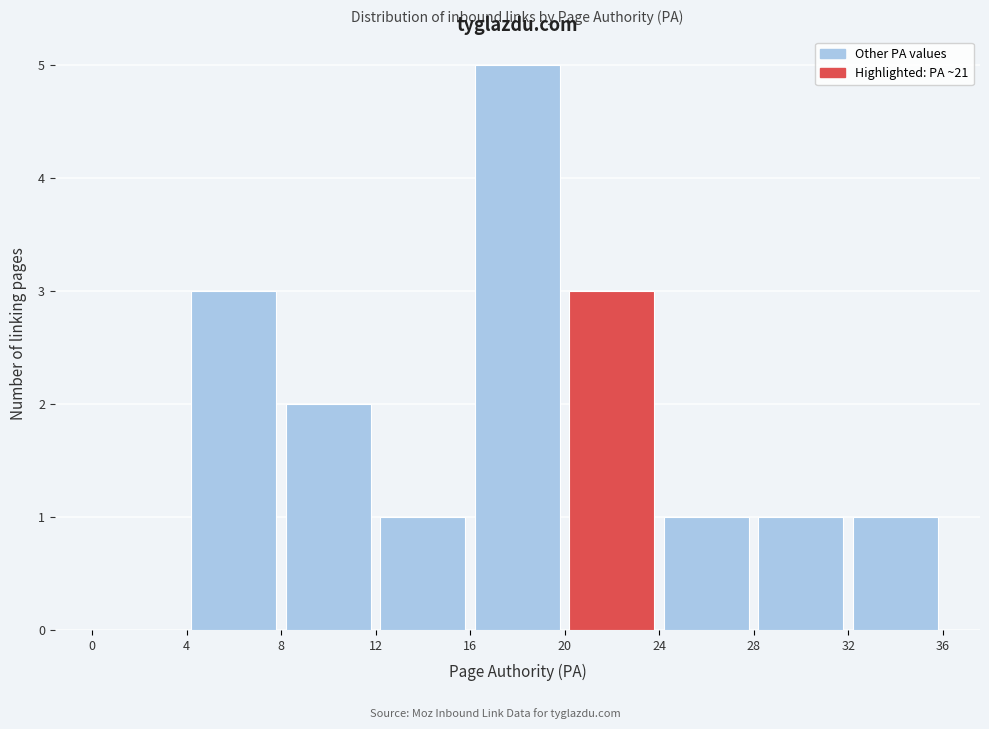

What is the height of the bar covering 16 to 20 on the x-axis? The values are not printed on the chart, so give them approximately, as read against the axis.

5